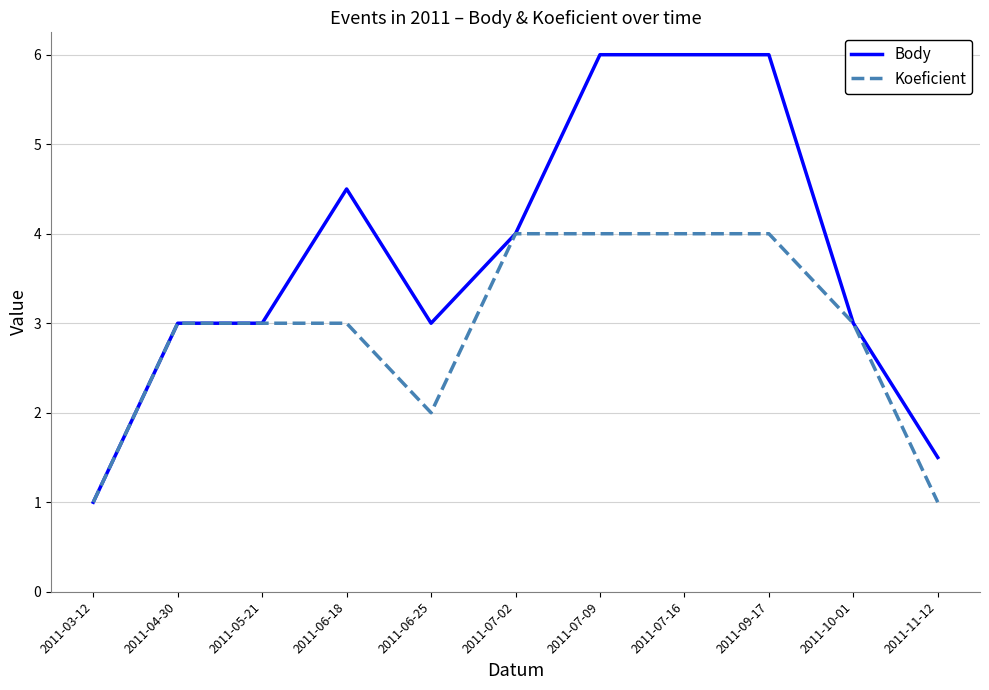

What is the sum of the Body values at 2011-03-12 and 2011-06-18?

5.5